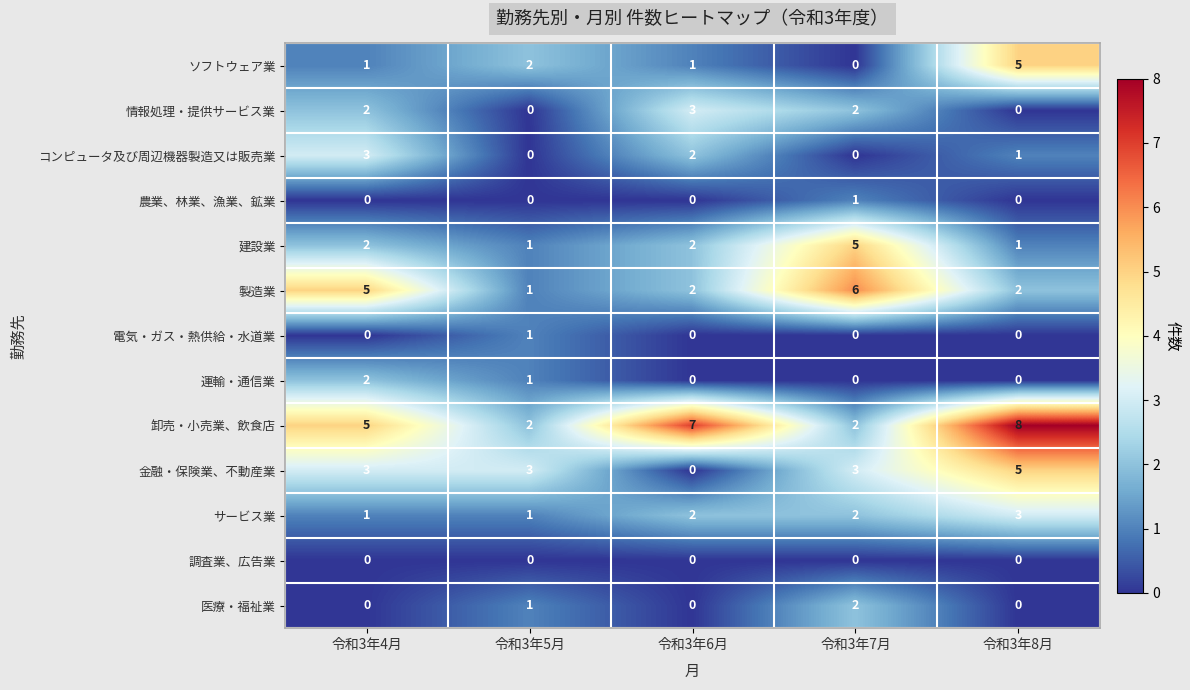

Count the 農業、林業、漁業、鉱業 values in the range 0 to 1.

5